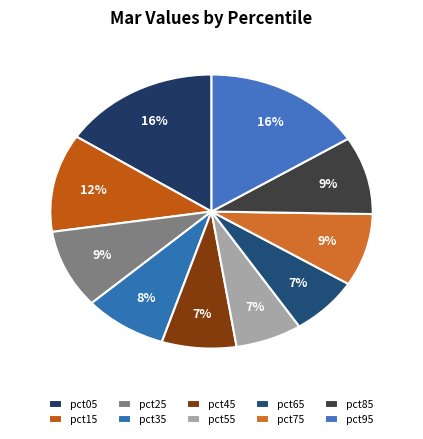

How many slices are in this pie chart?

10